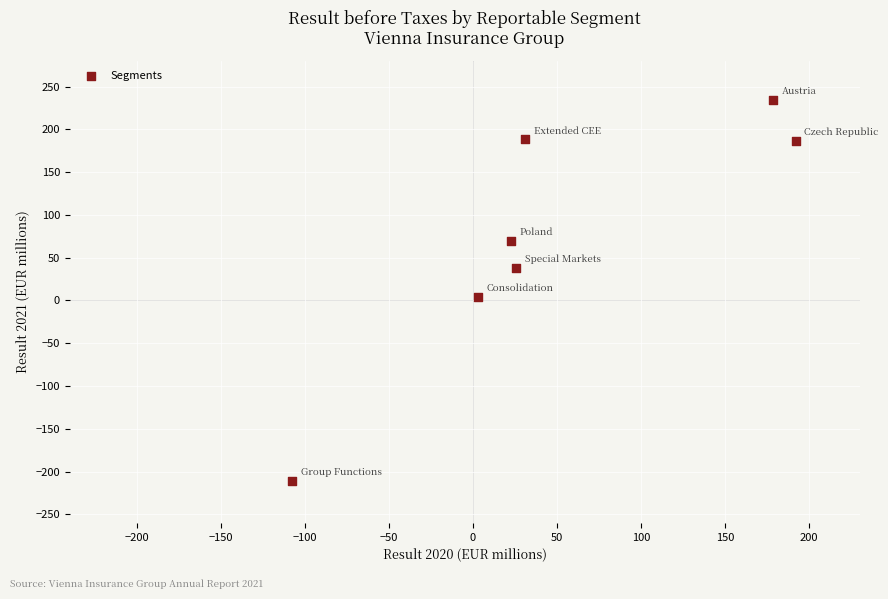

What is the range of X values (max minus min)?

299.7